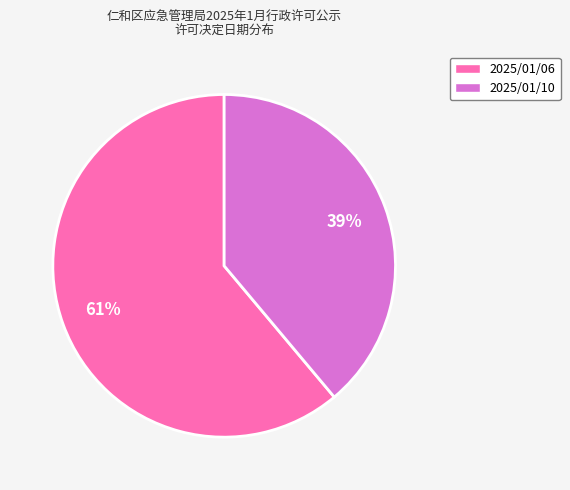

To the nearest percent, what is the combined percentage of 2025/01/06 and 2025/01/10?

100%